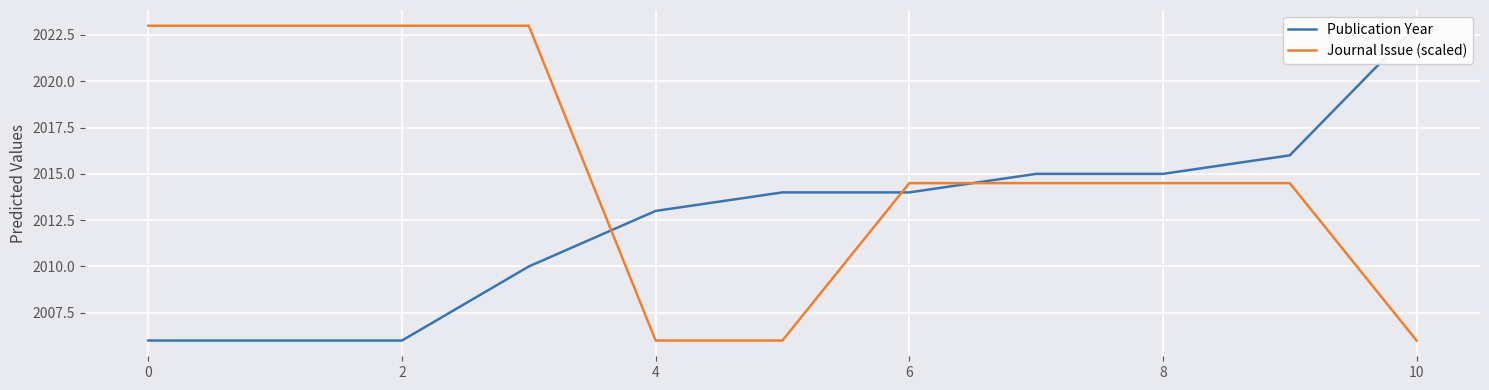

What are all the series names shown in the legend?

Publication Year, Journal Issue (scaled)